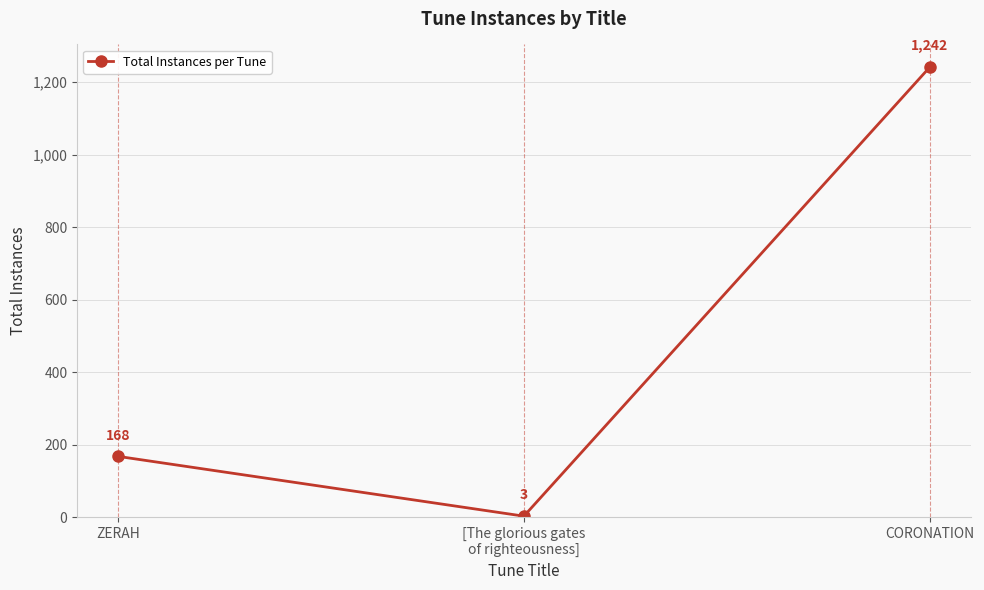

The chart shows a value of 3 at [The glorious gates
of righteousness]. True or false?

True